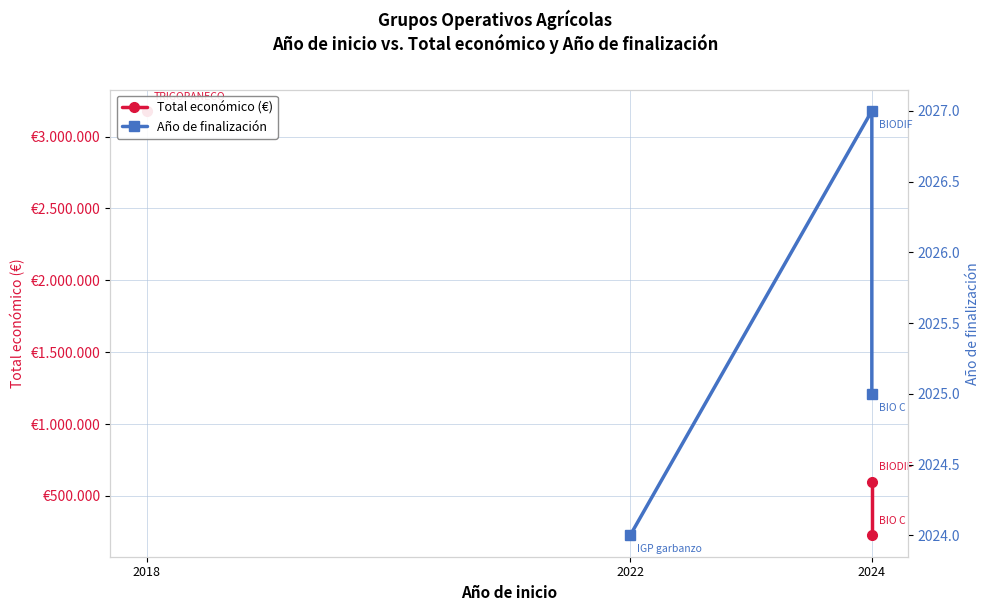

True or false: Año de finalización has more than 1 points higher than both neighbors.

False